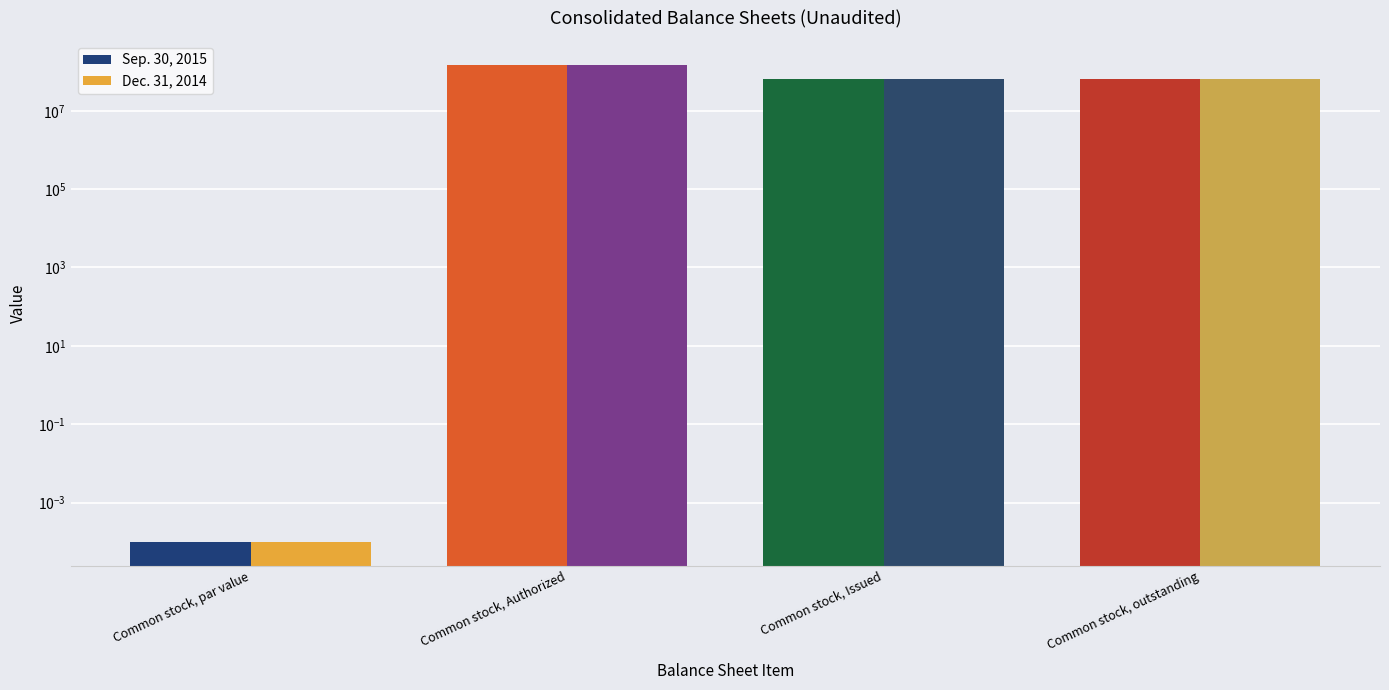

What is the label of the 4th bar from the left?

Common stock, outstanding